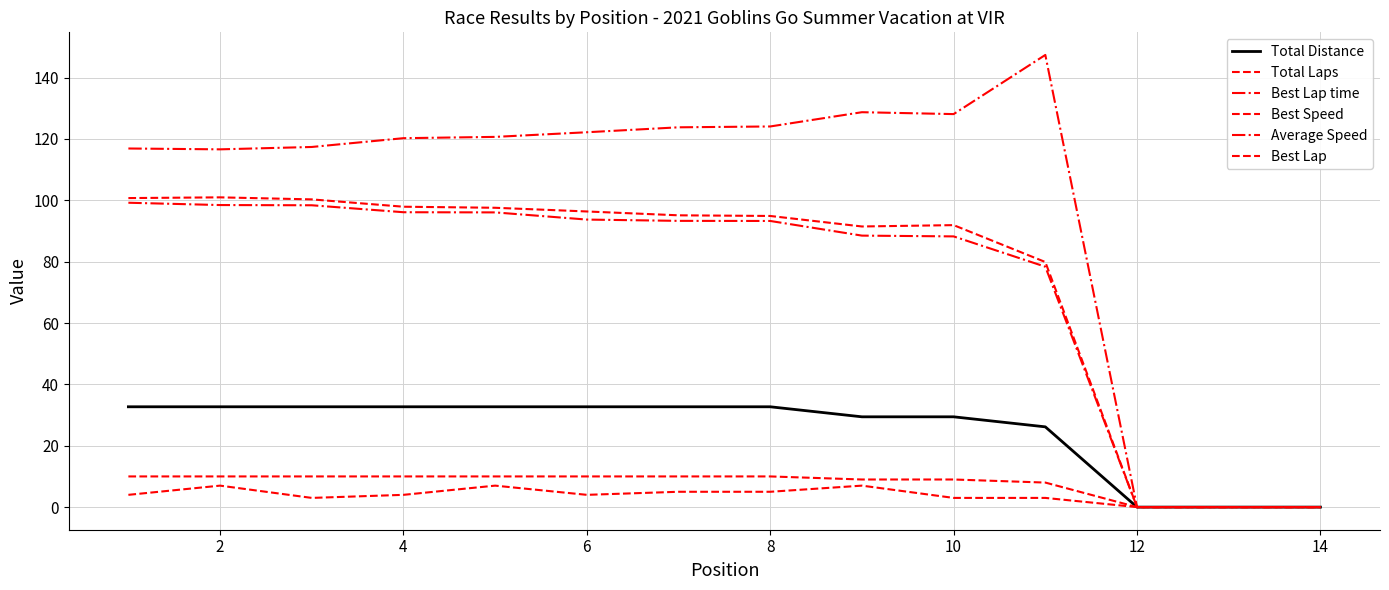

Is this an area chart (filled region under the line)?

No